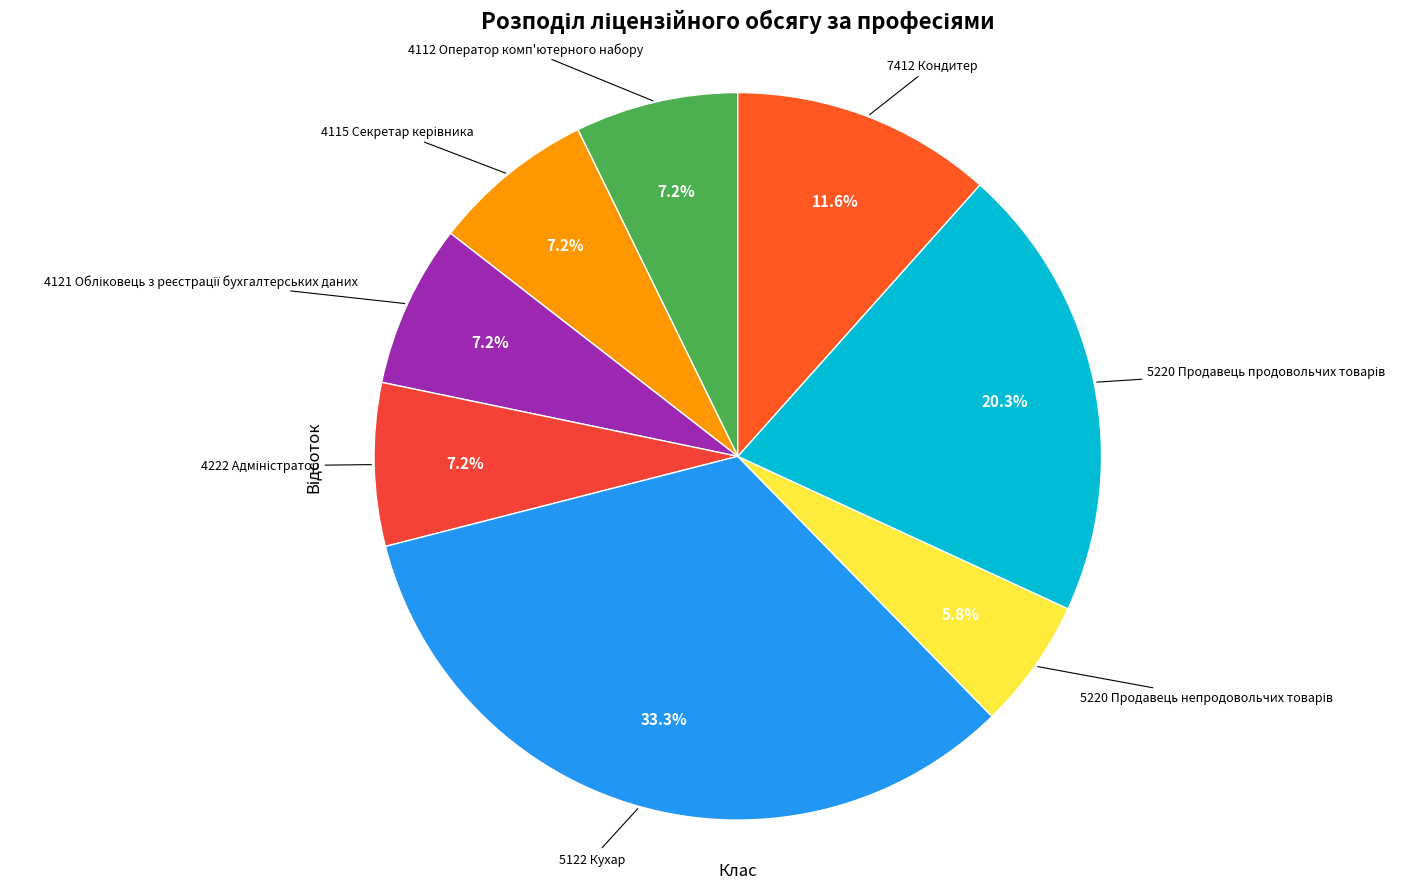

How many segments does this pie chart have?

8